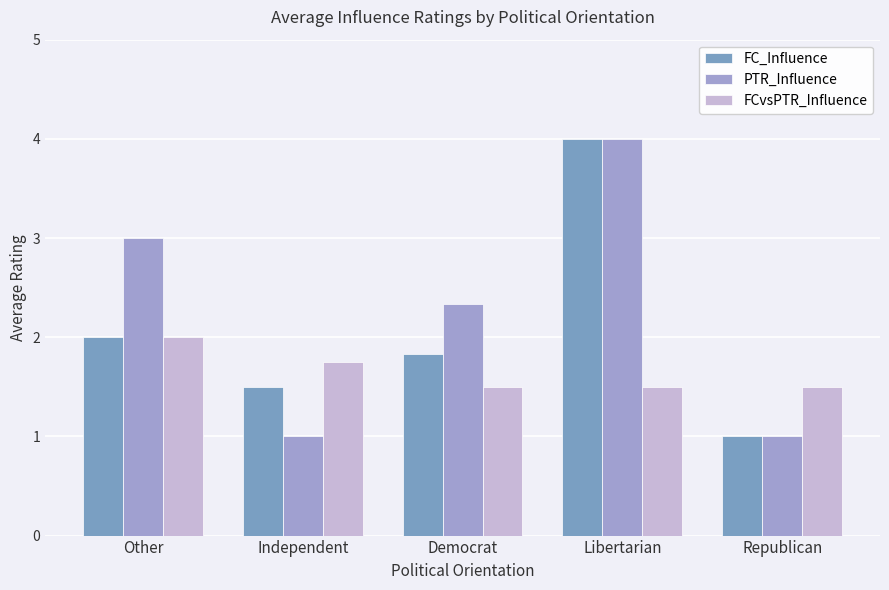

Which category has the highest value in the FCvsPTR_Influence series?

Other